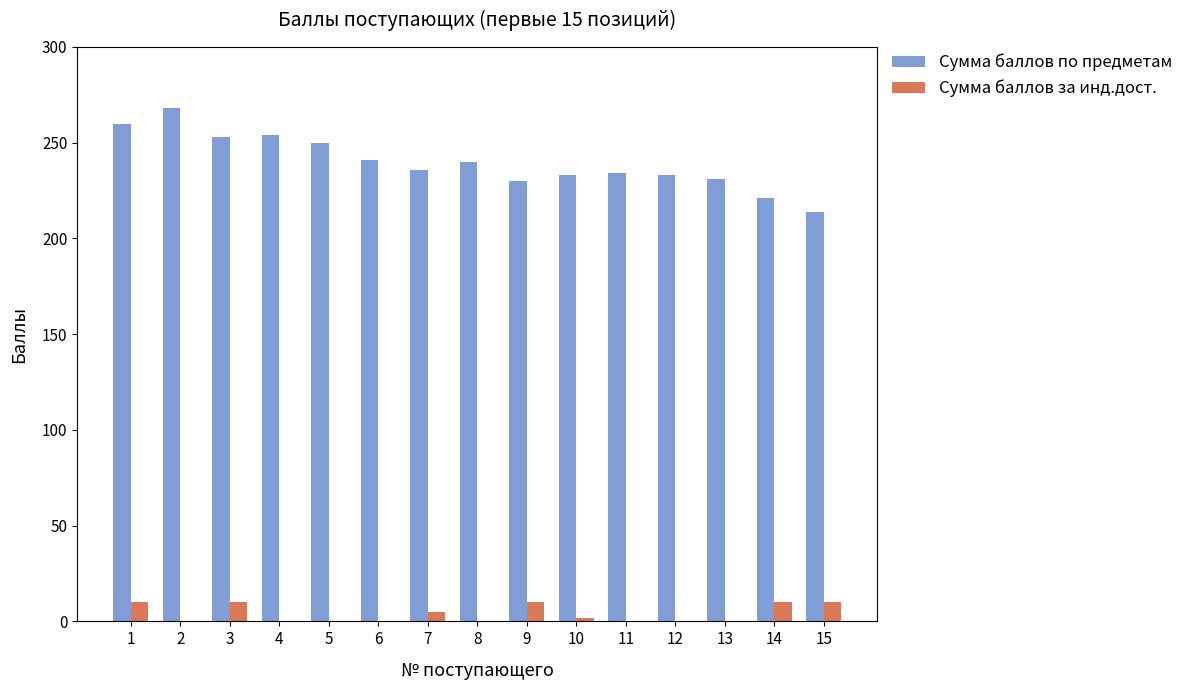

What is the sum of all Сумма баллов по предметам values?

3598